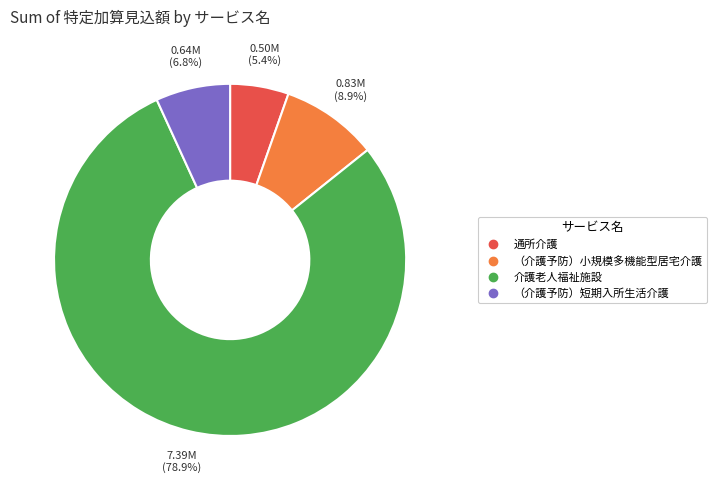

Which slice represents more than half of the pie?

介護老人福祉施設